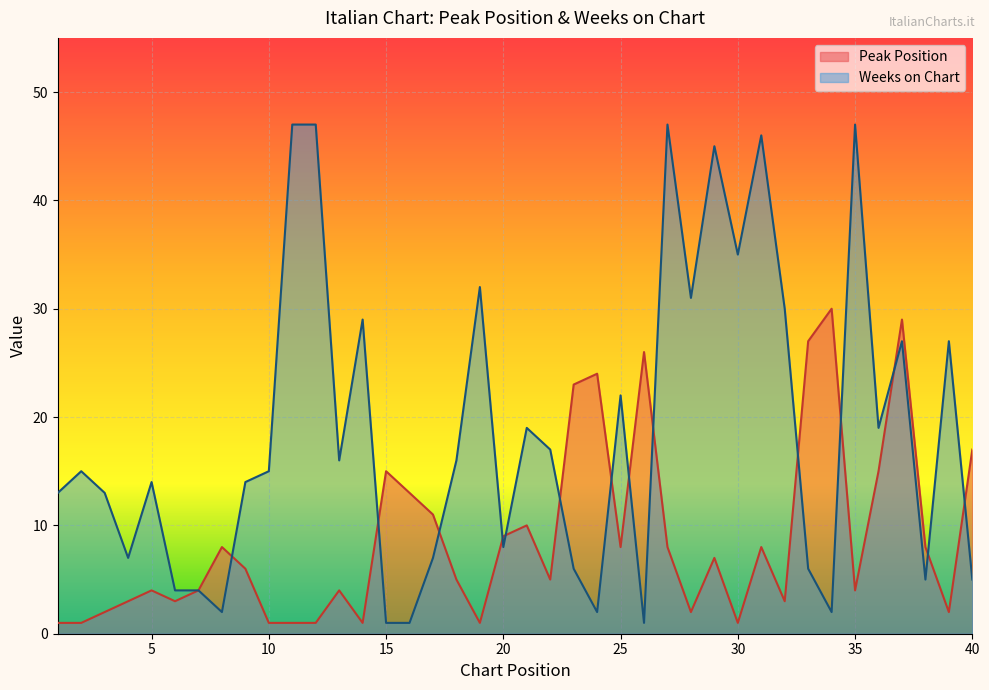

List the labels in order of Peak Position value, largest first.

34, 37, 33, 26, 24, 23, 40, 15, 36, 16, 17, 21, 20, 8, 25, 27, 31, 38, 29, 9, 18, 22, 5, 7, 13, 35, 4, 6, 32, 3, 28, 39, 1, 2, 10, 11, 12, 14, 19, 30